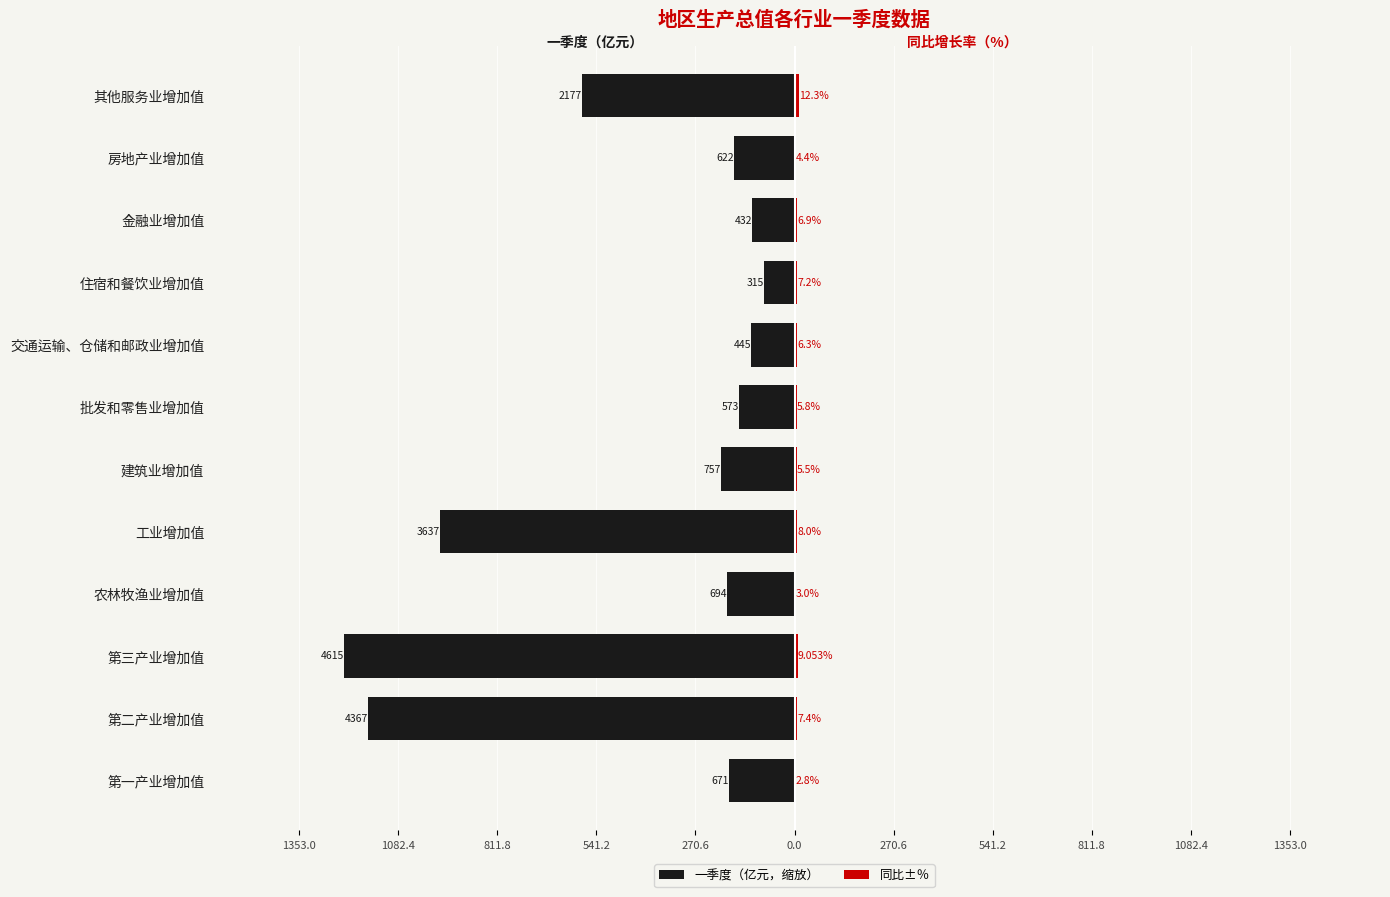

What is the average value of the 一季度（亿元，缩放） series?

-428.8